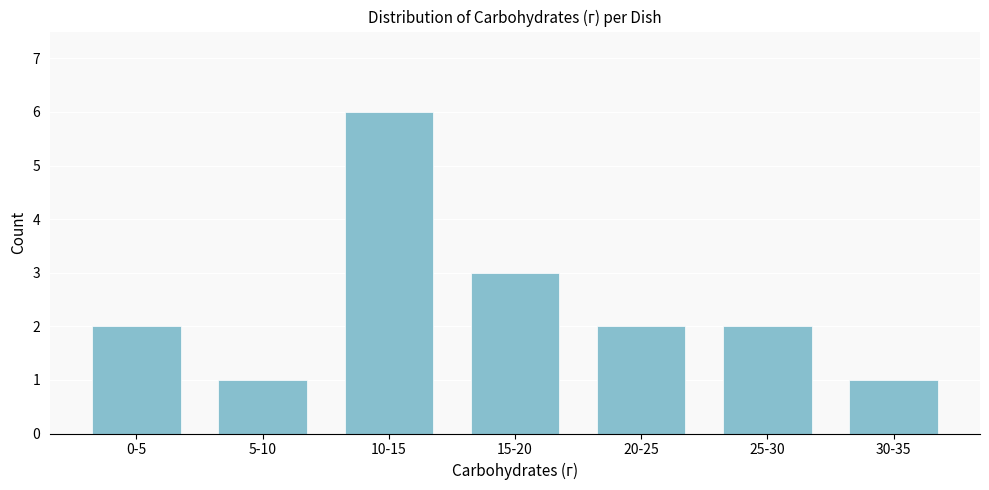

Reading left to right, transcribe all the data shown in this chart.

0-5=2	5-10=1	10-15=6	15-20=3	20-25=2	25-30=2	30-35=1